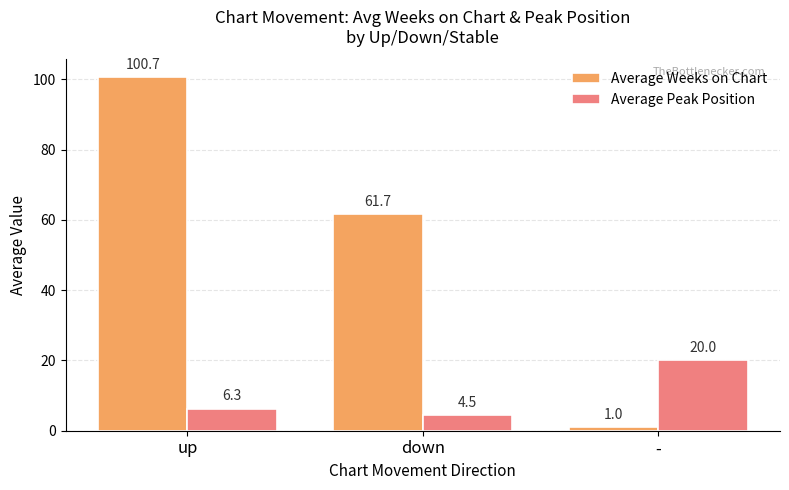

Which series has the largest total across all categories?

Average Weeks on Chart